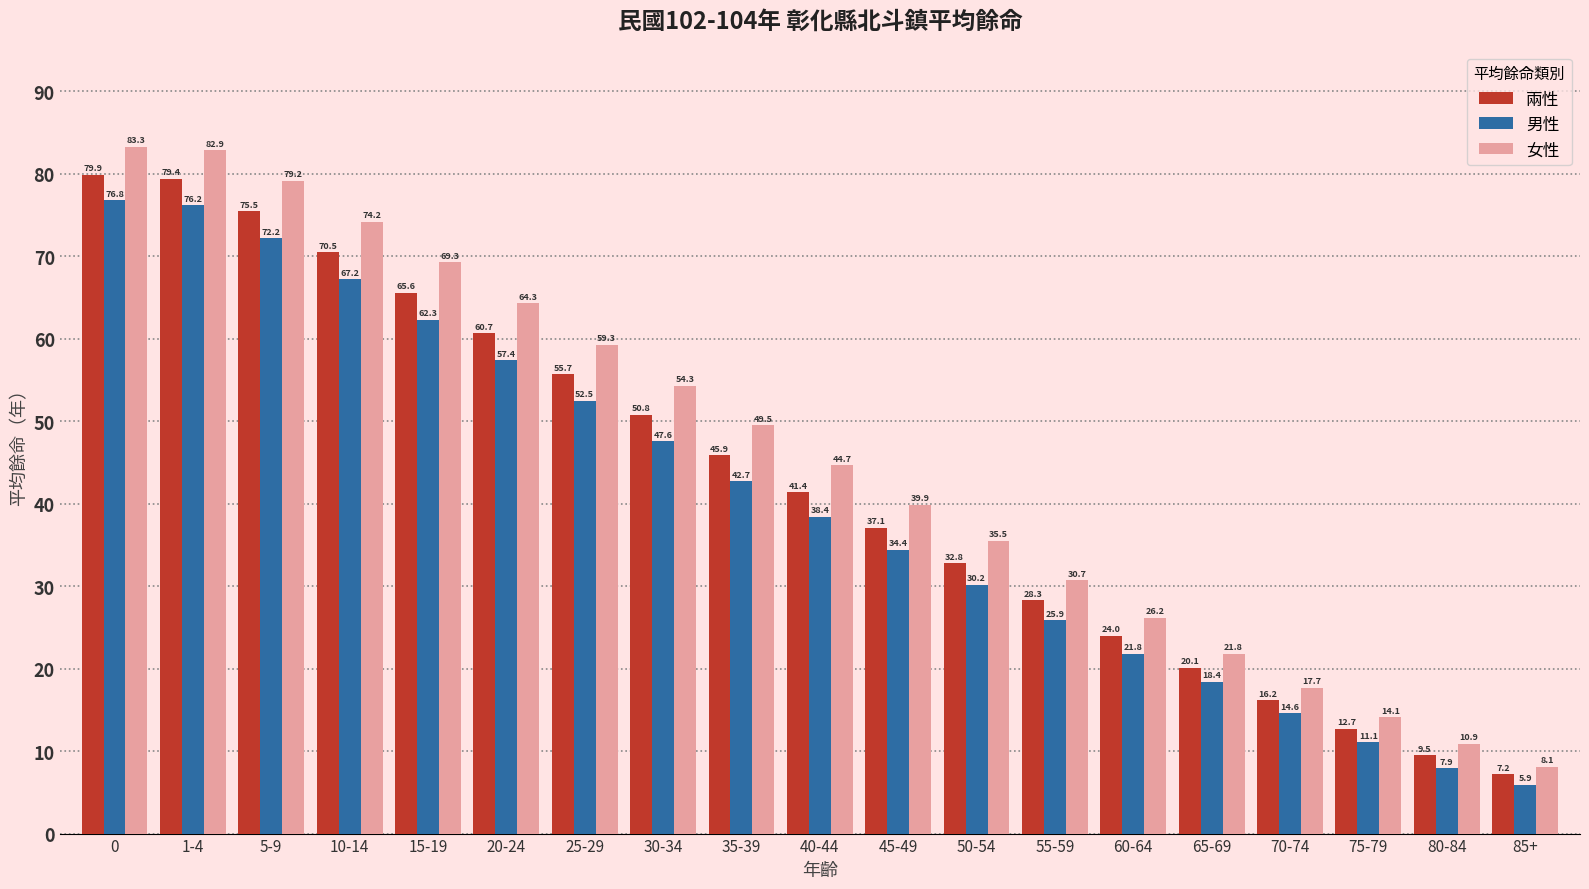

What value does the 女性 series have at 55-59?

30.7